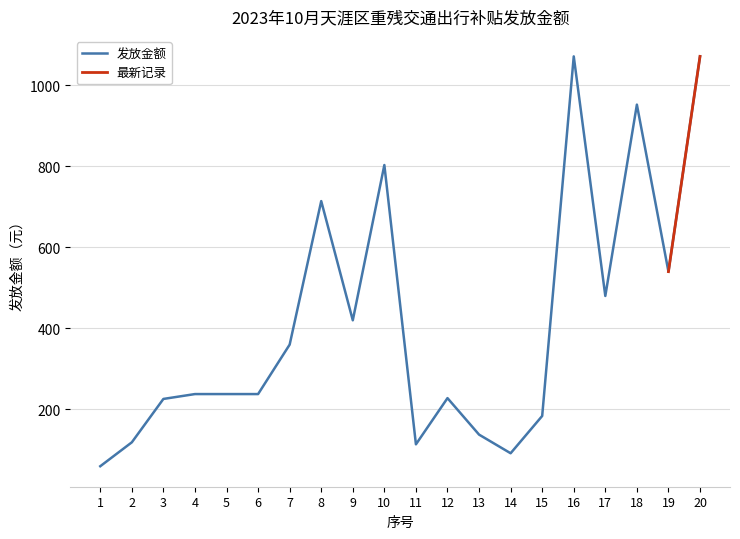

True or false: the data shows 1319 at 18.

False